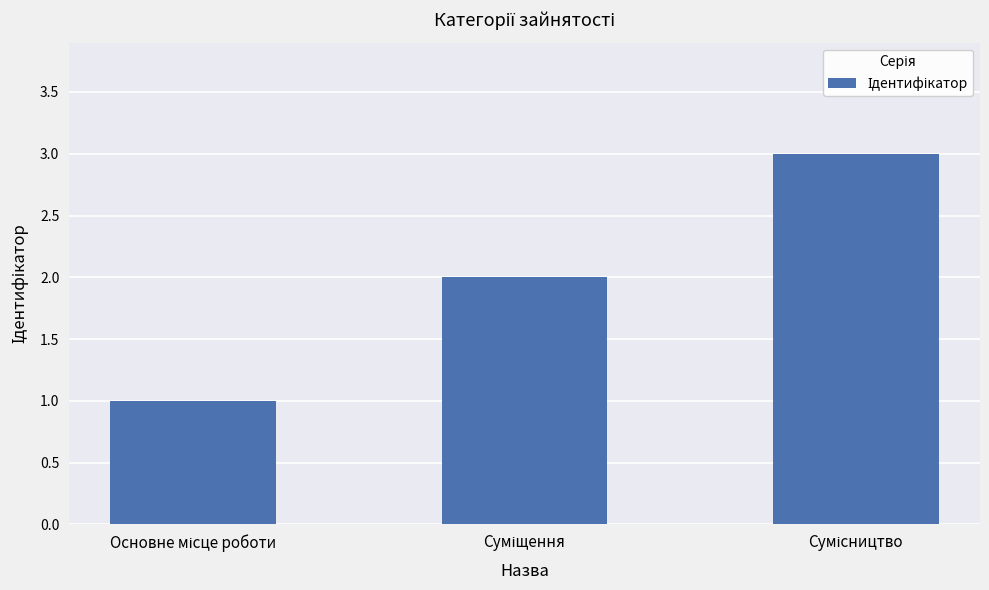

What is the sum of all values?

6